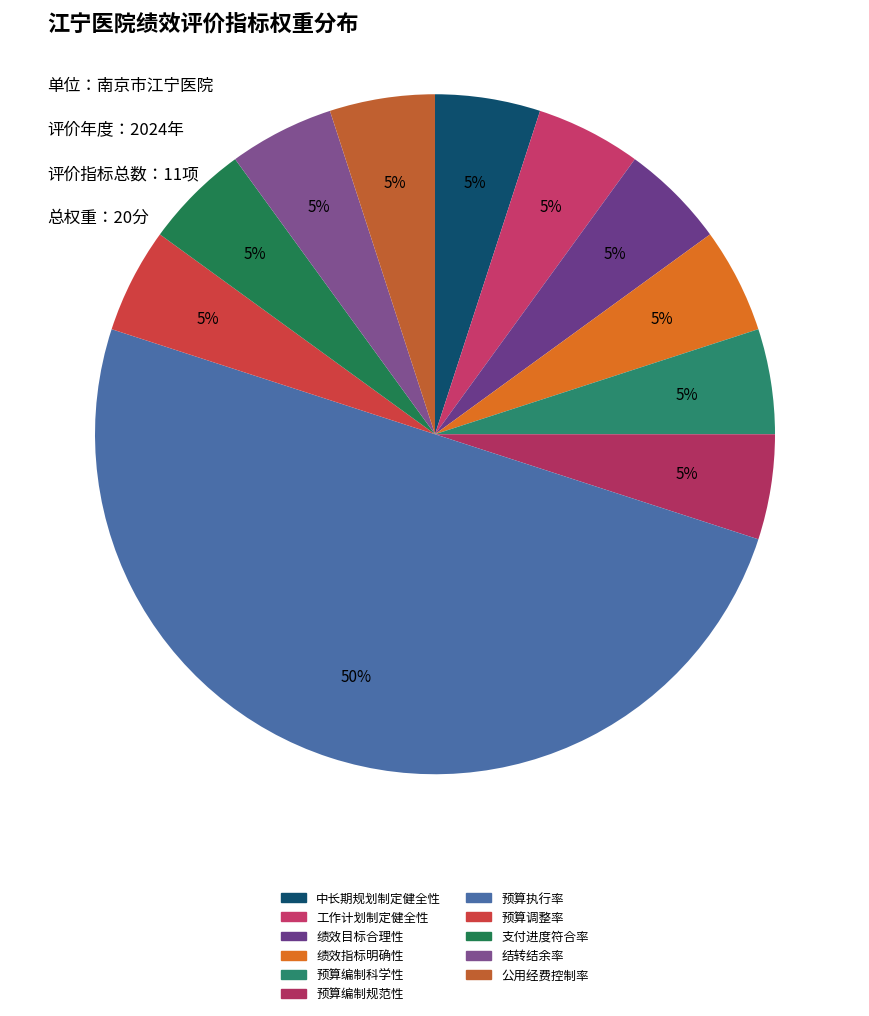

Count the number of slices in the pie.

11